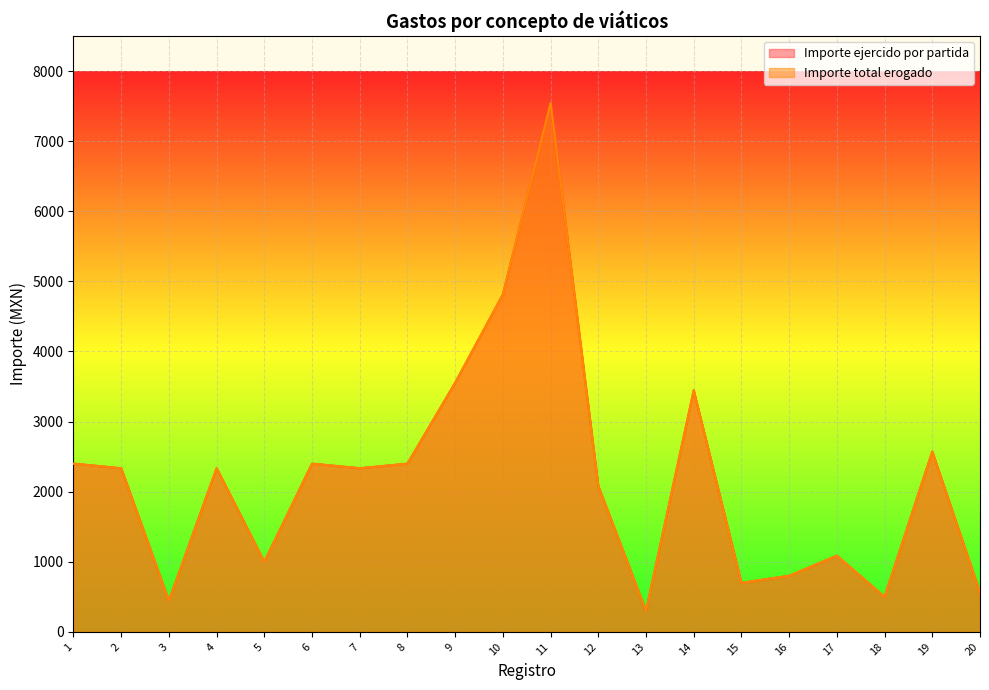

How many interior local peaks does the Importe total erogado series have?

6